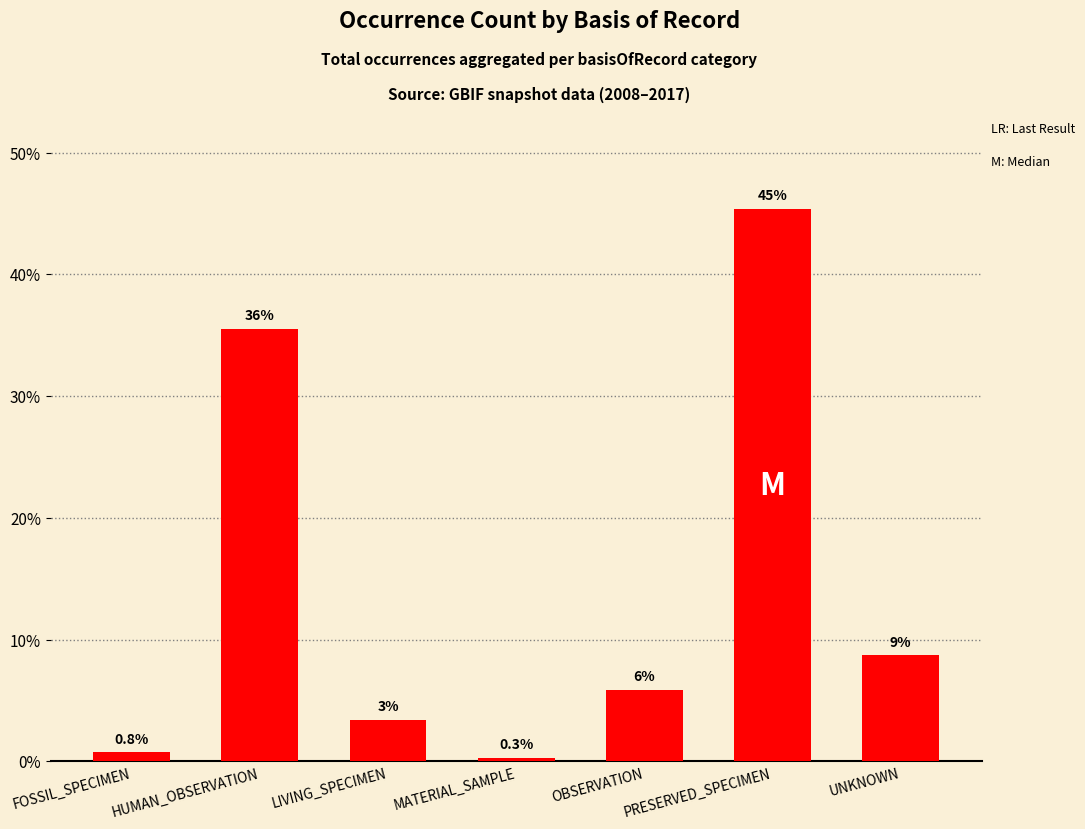

Is it true that the value at MATERIAL_SAMPLE is 0.2?

False